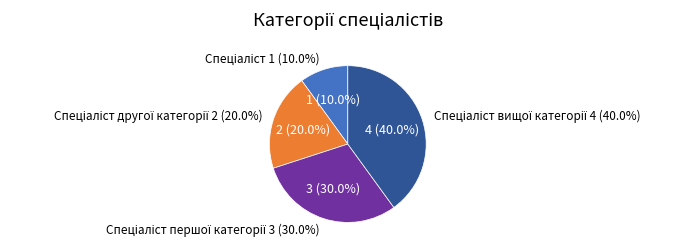

Count the number of slices in the pie.

4